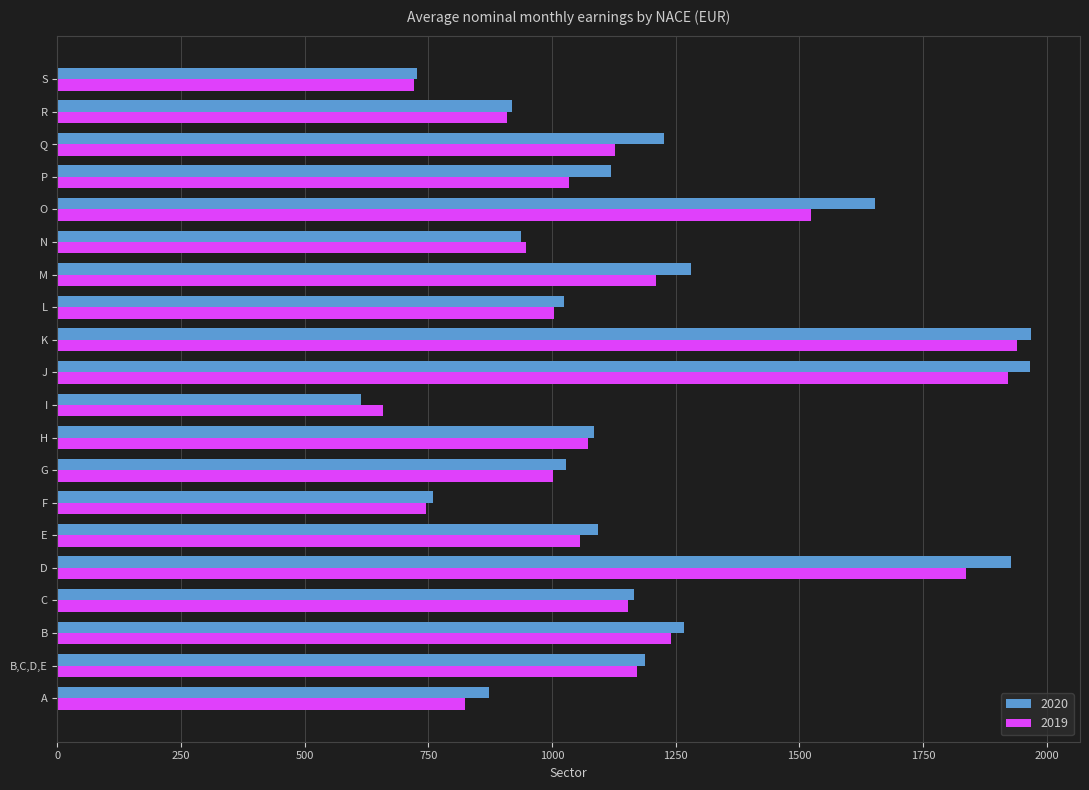

What is the difference between the maximum and second lowest values in the 2019 series?

1221